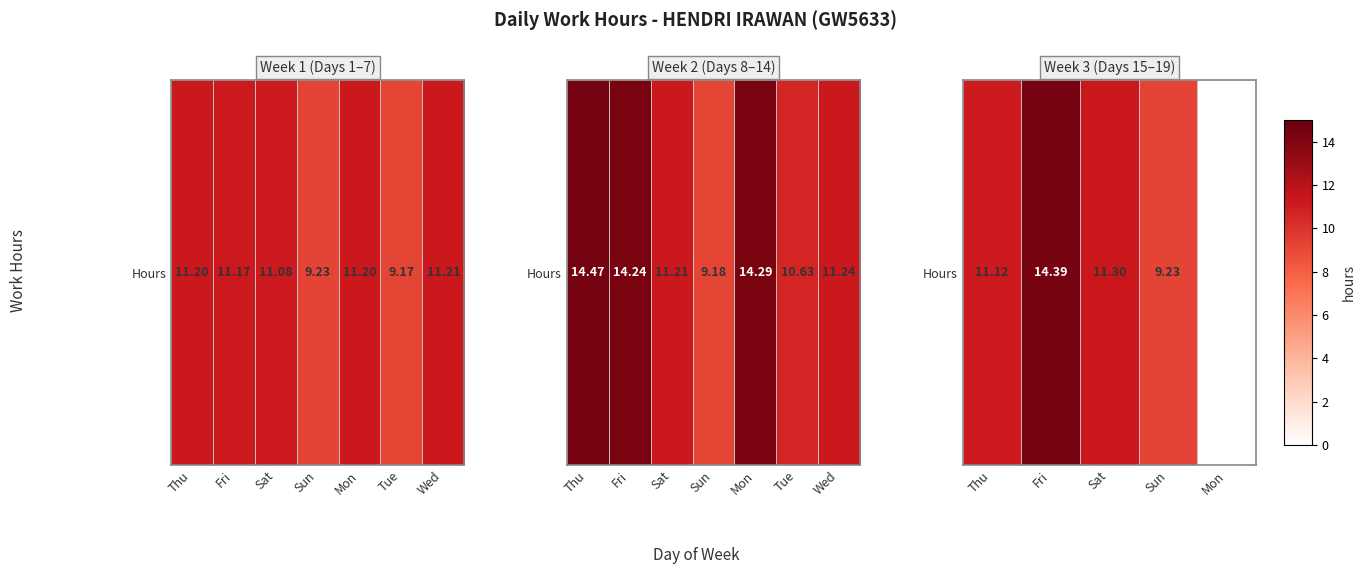

True or false: the data shows 4.7 at Sun.

False